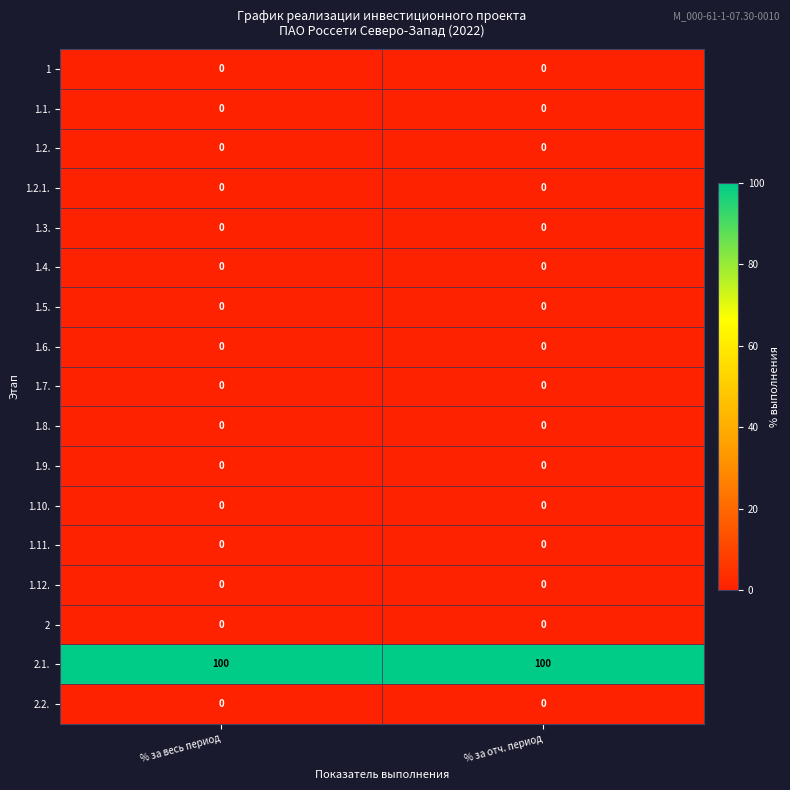

The 1.4. series shows 0 at % за весь период. True or false?

True